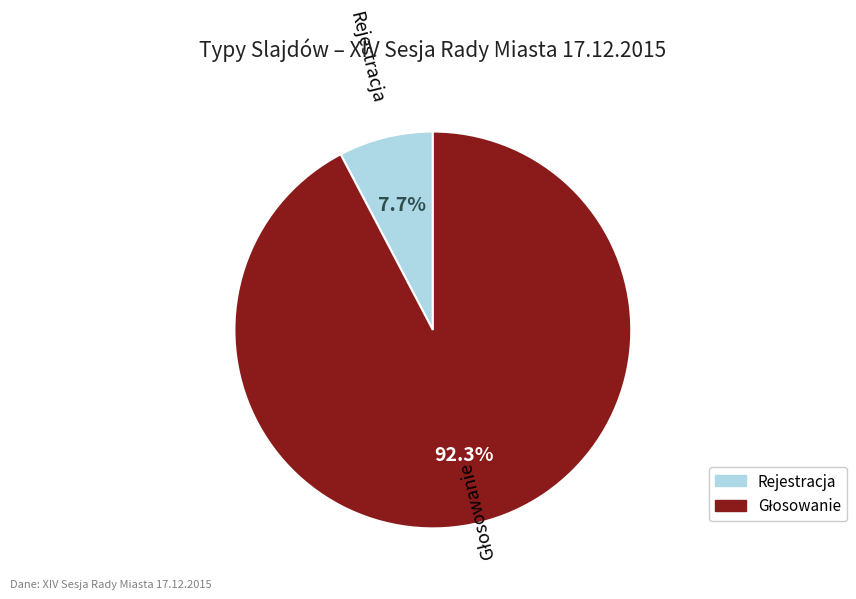

What percentage is NOT represented by Rejestracja?

92.3%